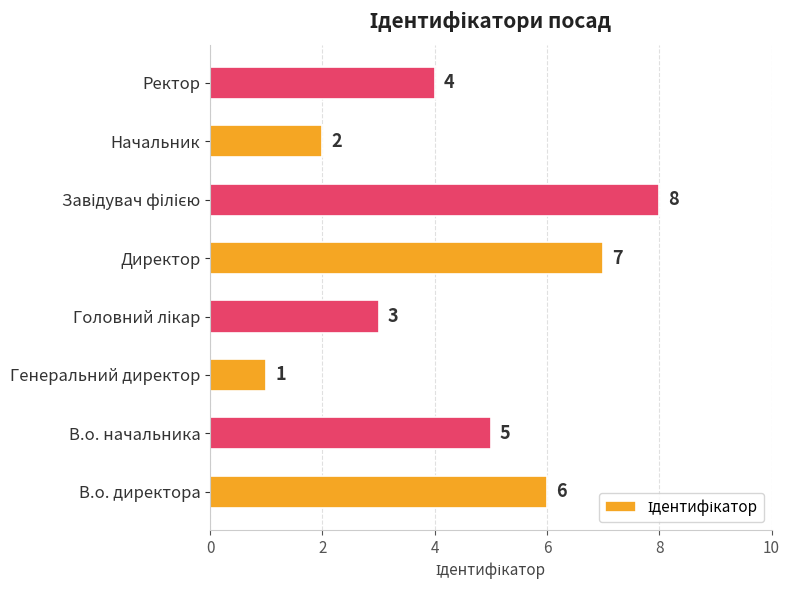

At which label is the value closest to 4?

Ректор